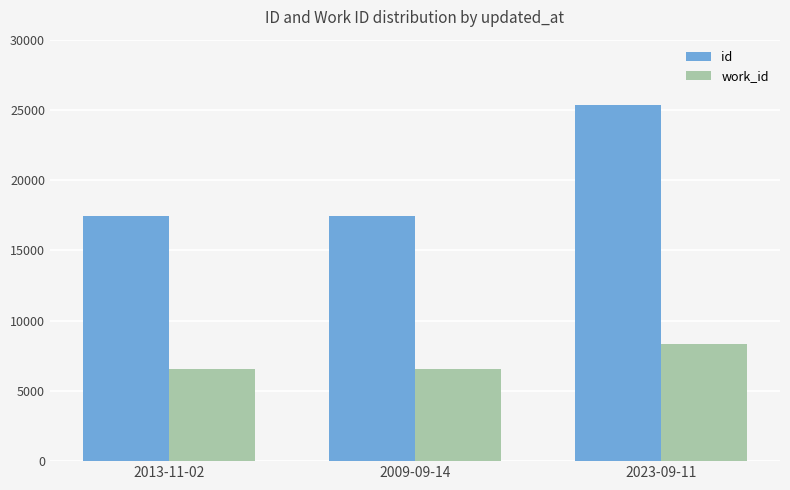

What is the greatest value displayed?

25325